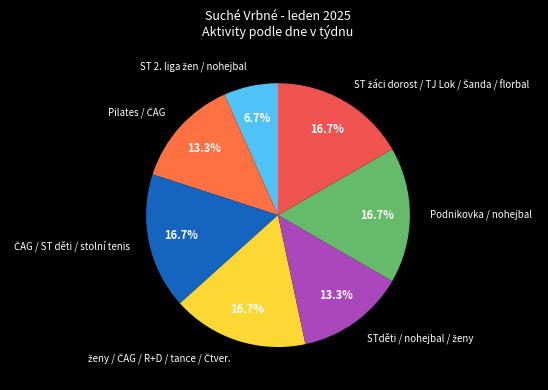

Count the number of slices in the pie.

7